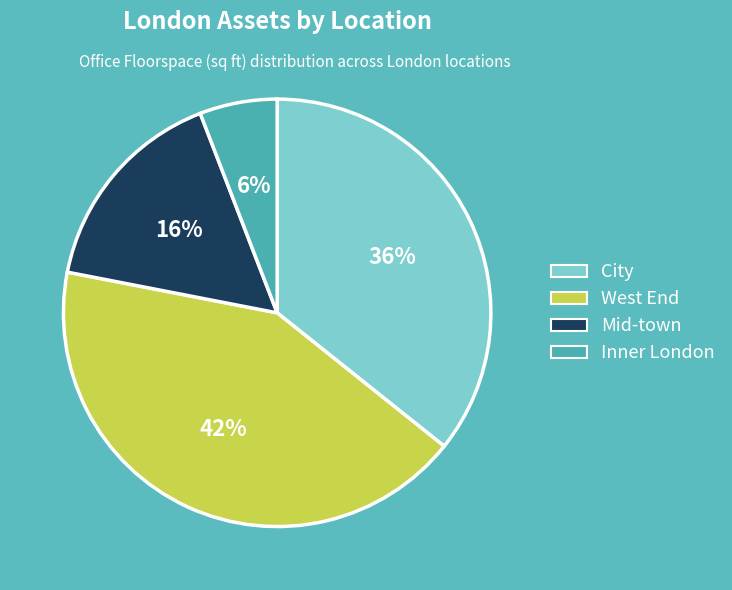

Count the number of slices in the pie.

4